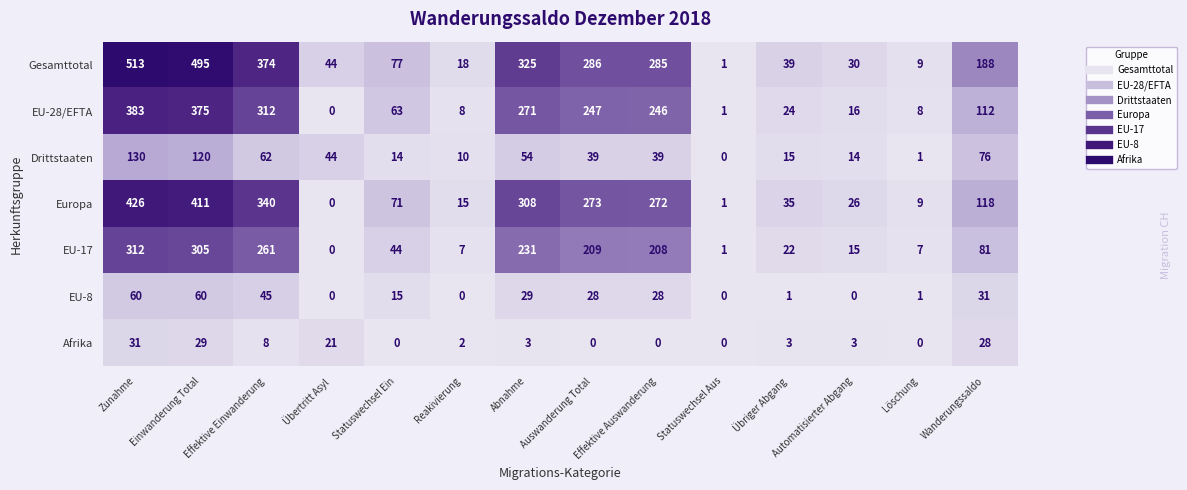

What is the total value across all series at Einwanderung Total?

1795